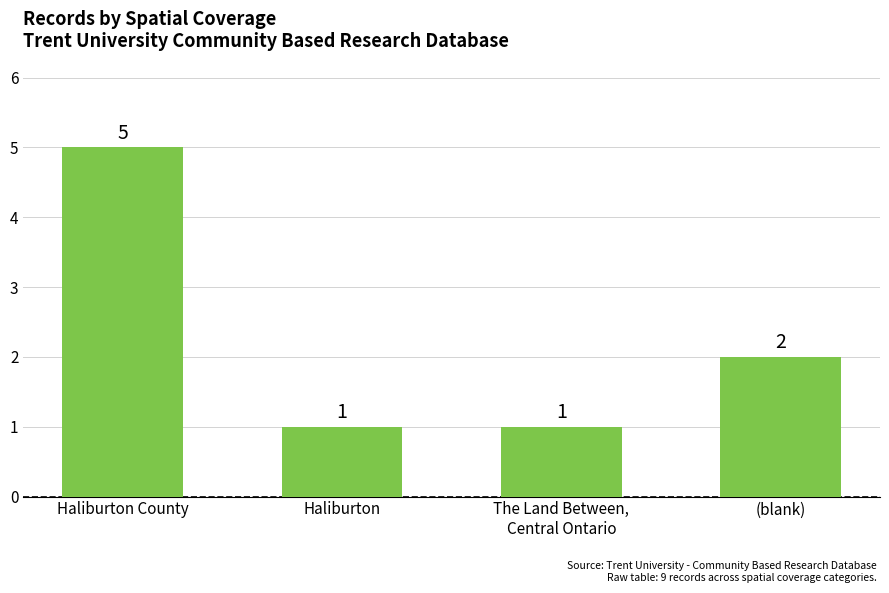

True or false: the data shows 2 at Haliburton.

False